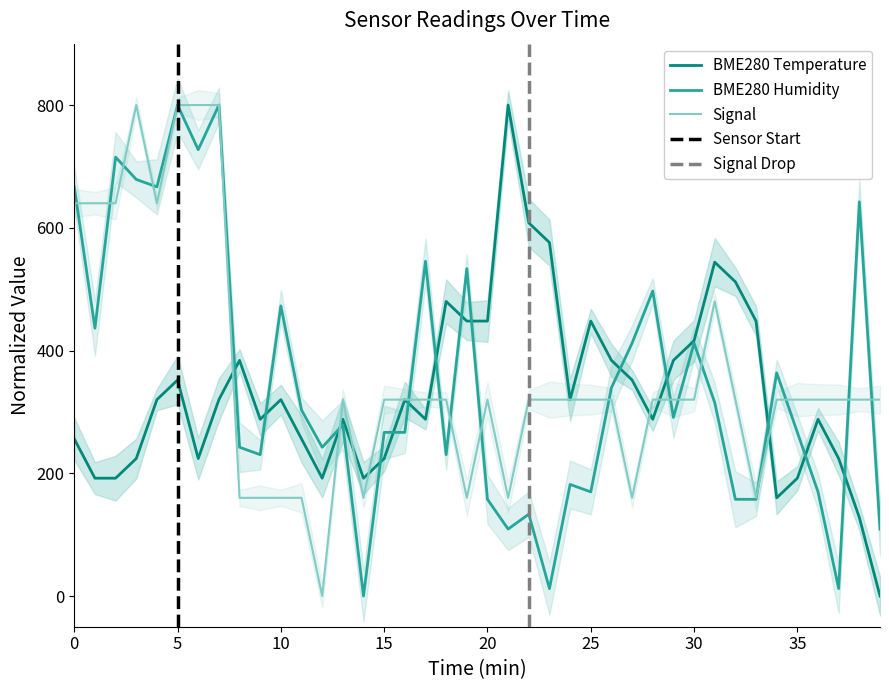

Where is Signal nearest to the value 400?

13